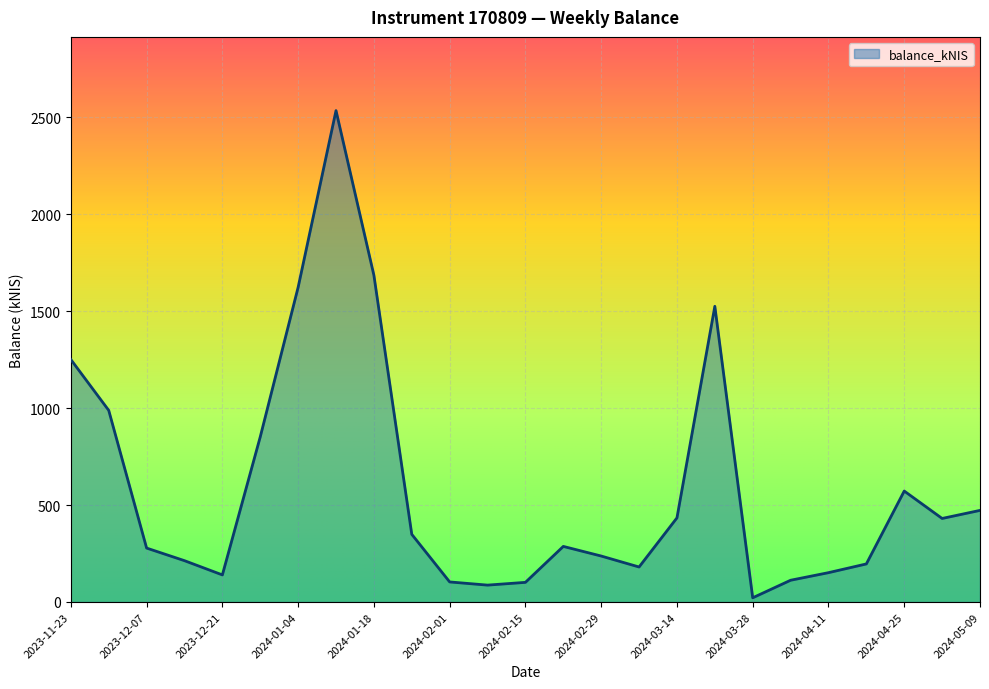

What is the greatest value displayed?

2535.0